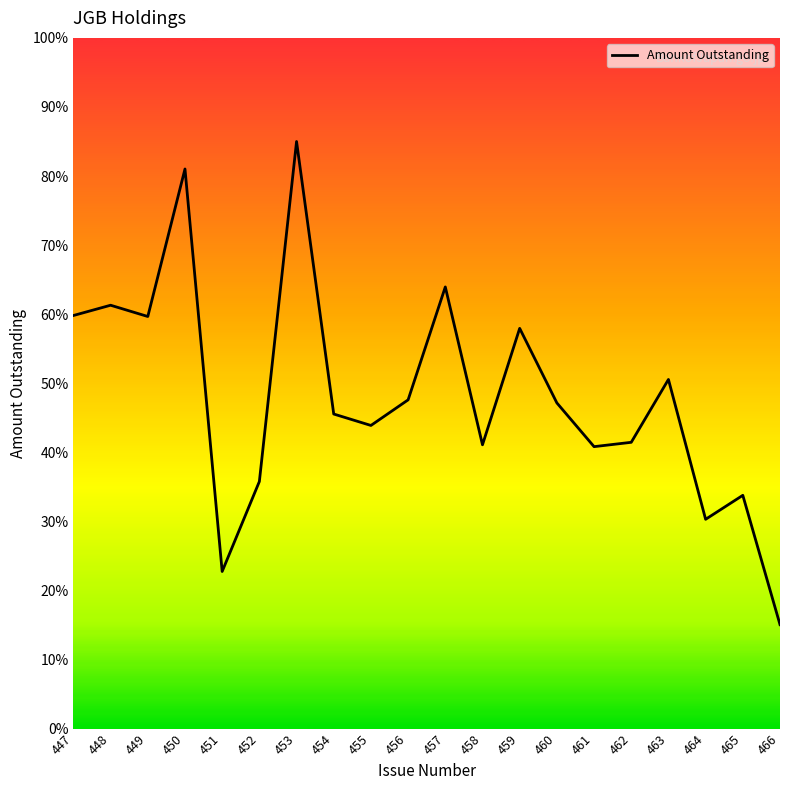

Does the chart have visible grid lines?

No